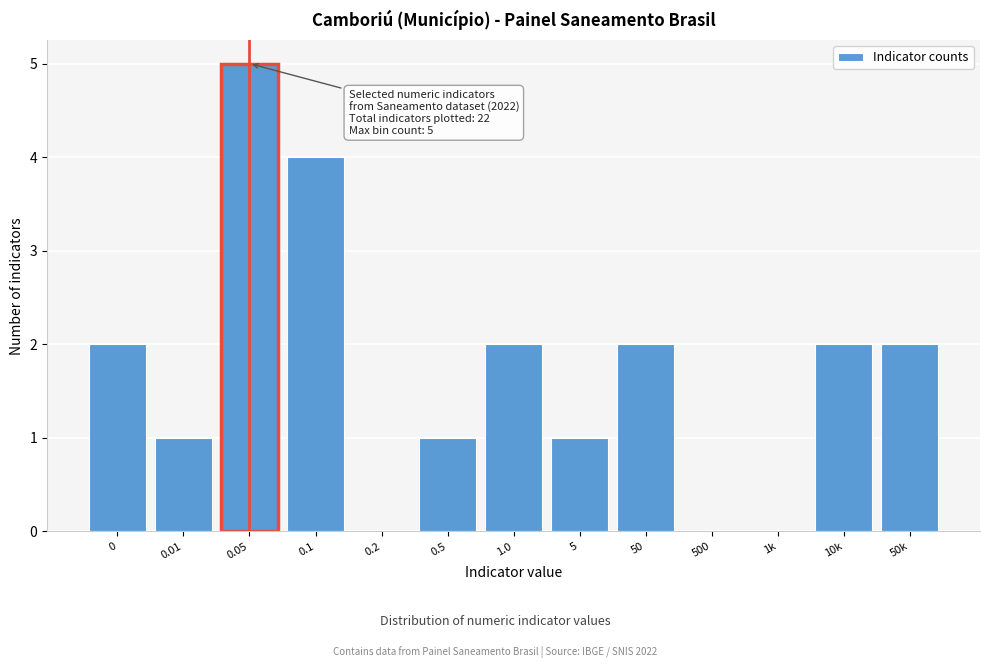

Reading left to right, list all the values displayed in this chart.

0=2	0.01=1	0.05=5	0.1=4	0.2=0	0.5=1	1.0=2	5=1	50=2	500=0	1k=0	10k=2	50k=2